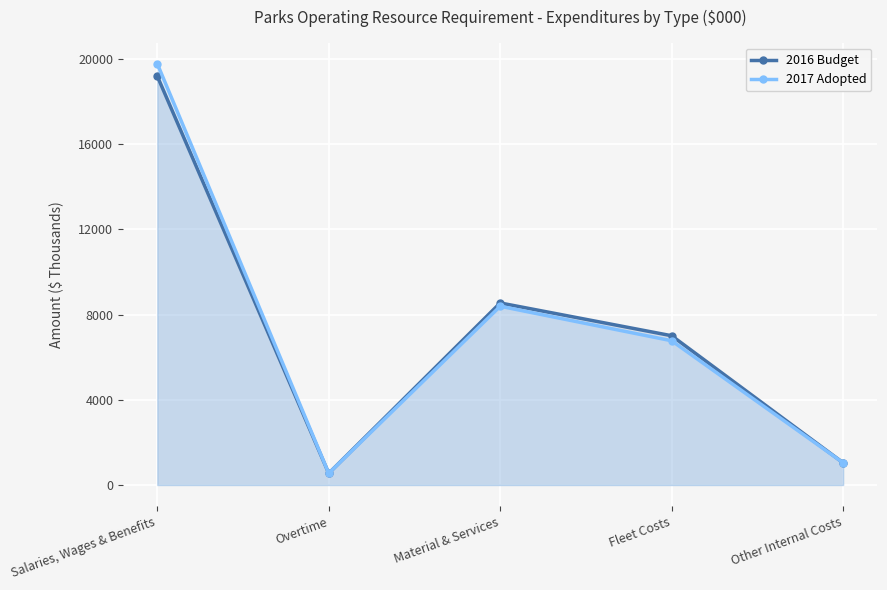

Which series has the largest total across all categories?

2017 Adopted